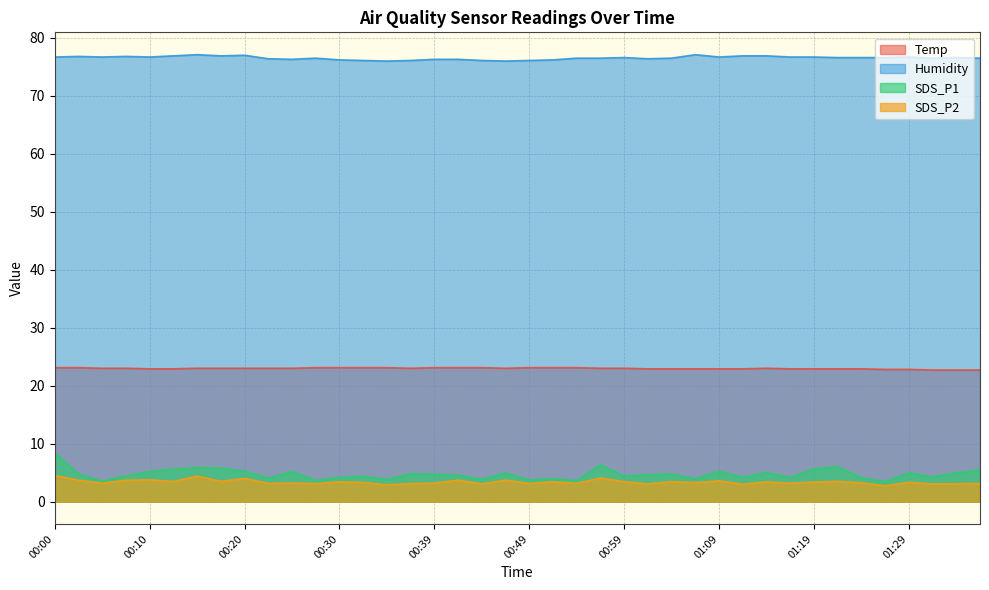

What position from the right is 01:09?

12